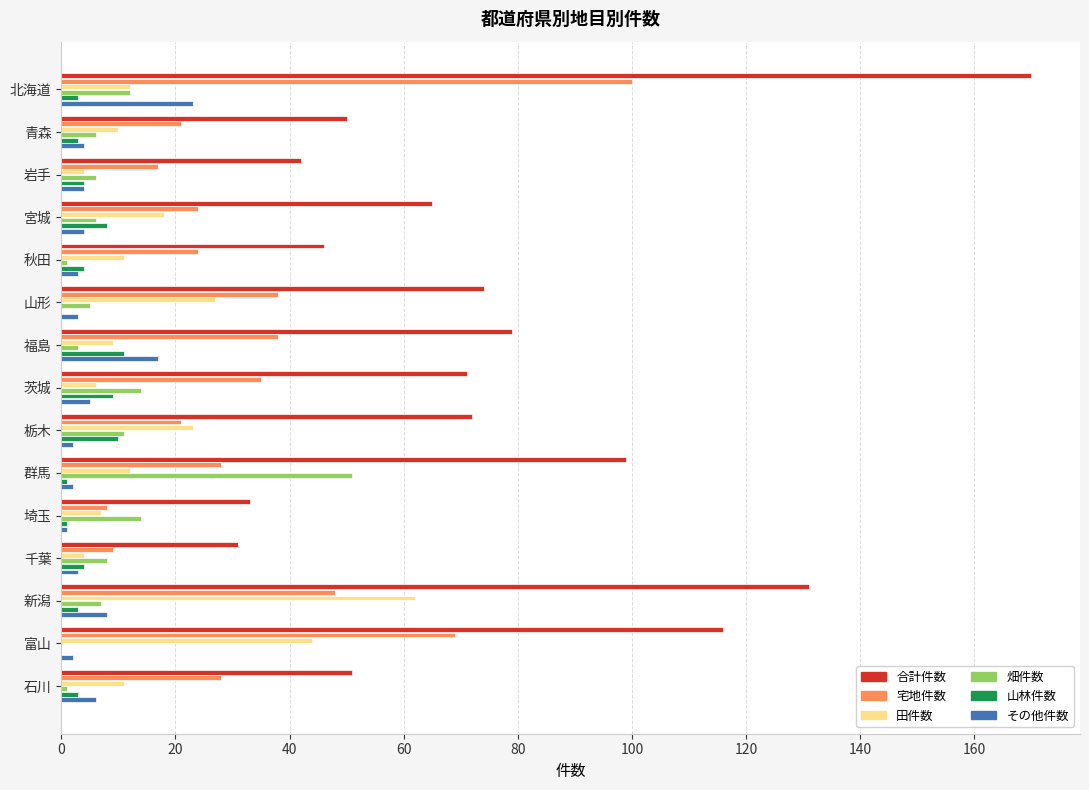

What is the sum of all 田件数 values?

260